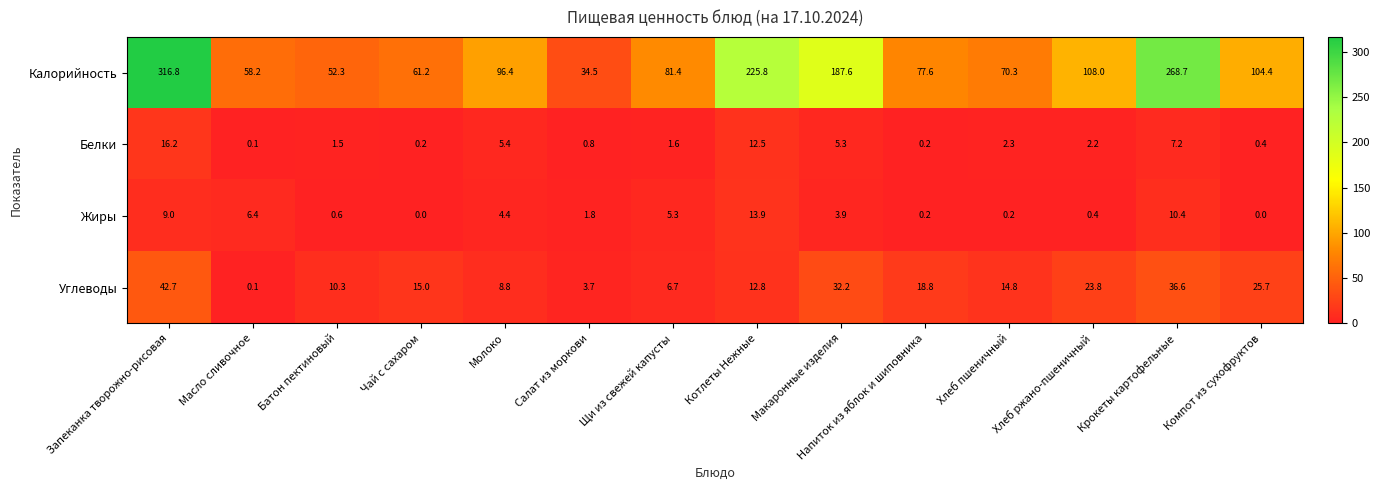

List the series in order of their peak value, highest first.

Калорийность, Углеводы, Белки, Жиры